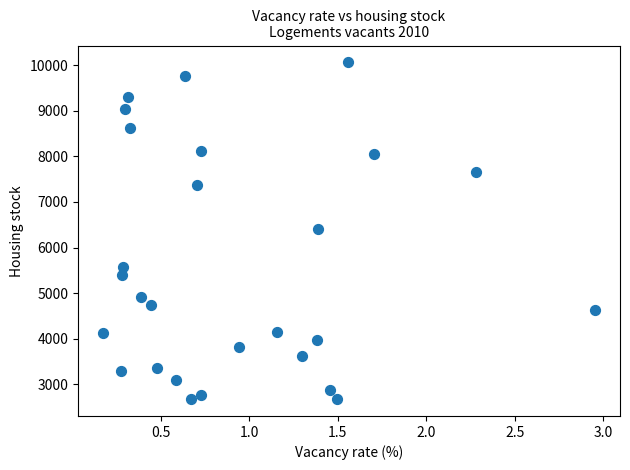

What is the range of Y values (max minus min)?

7390